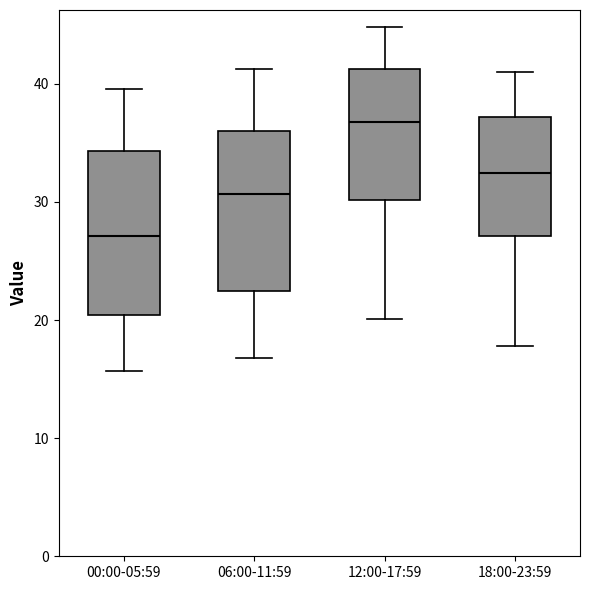

Which box's median line is the highest?

12:00-17:59